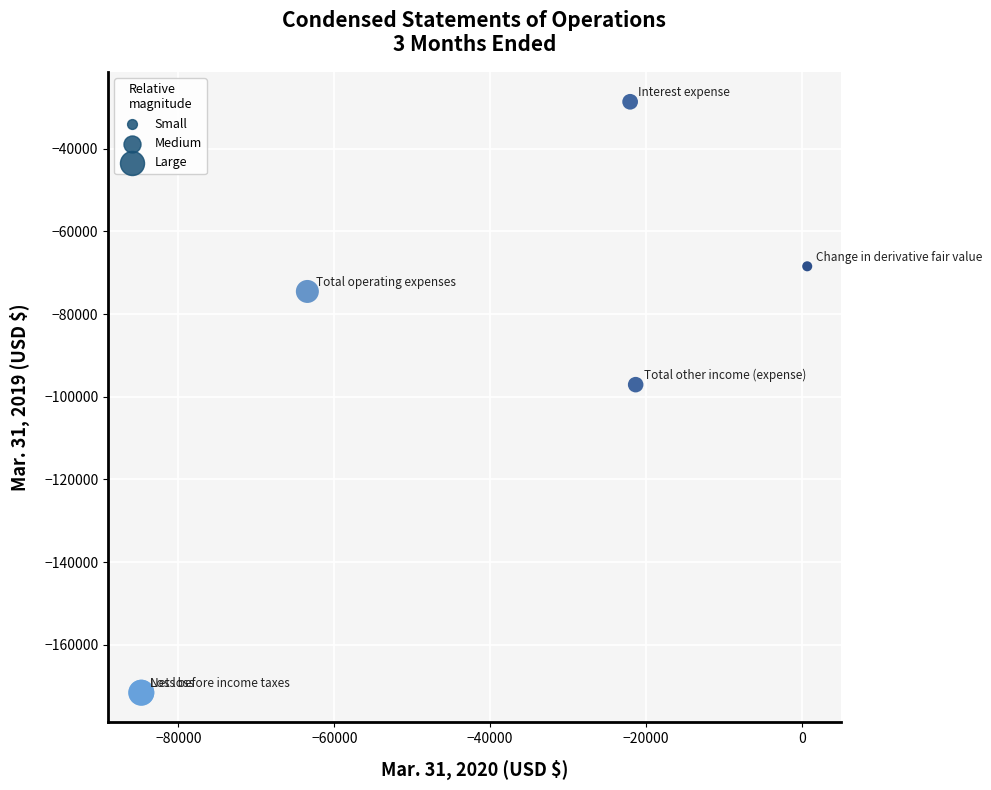

What Y value in the scatter plot is closest to -100128?

-97085